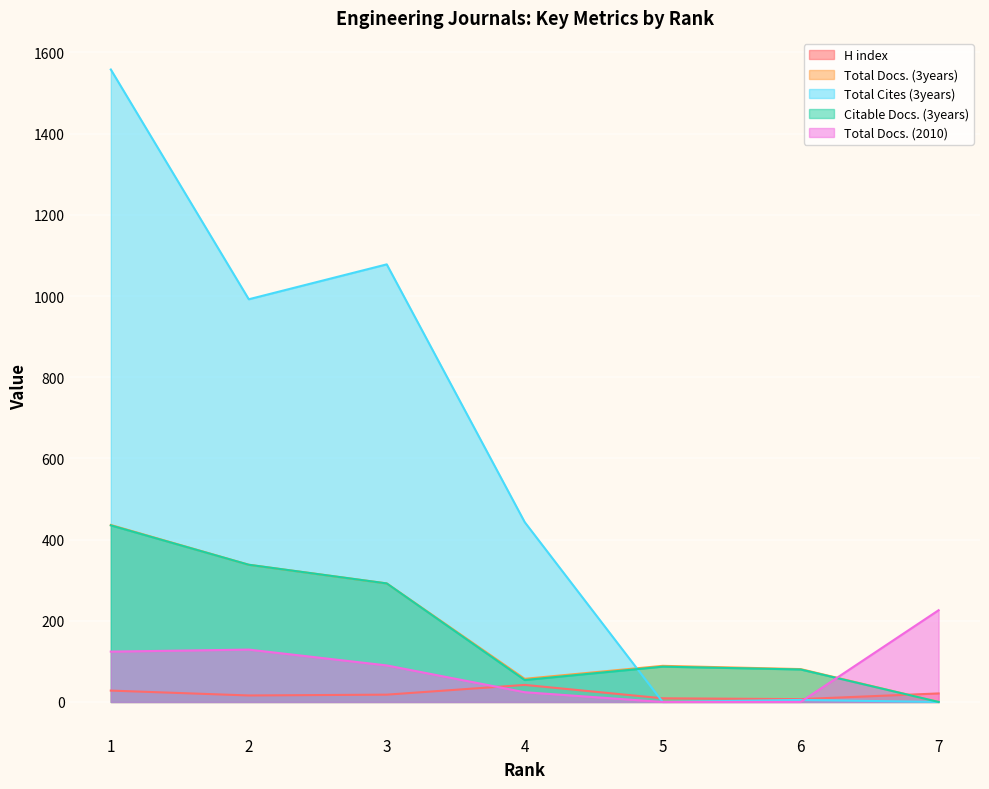

Where does the Total Docs. (3years) series first go above 89?

1